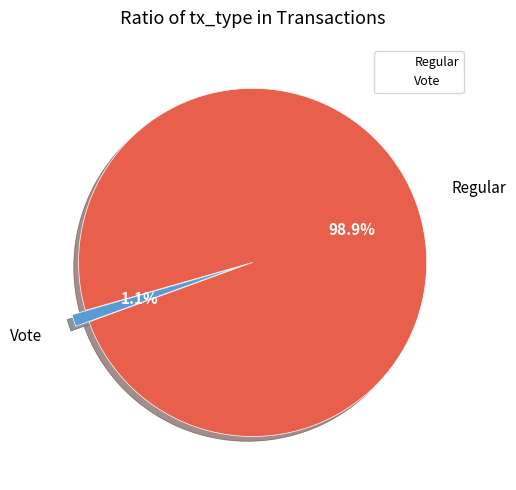

Which category accounts for the majority?

Regular